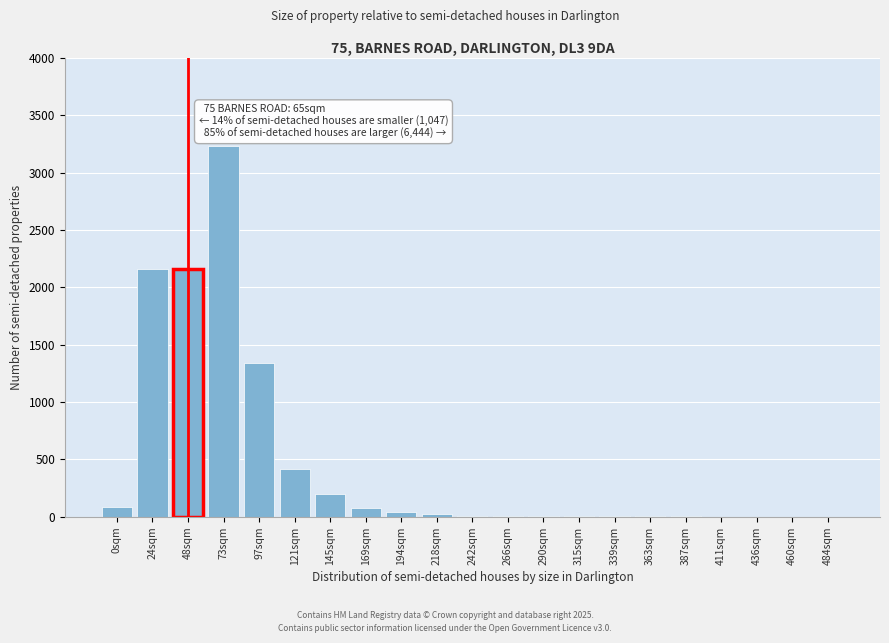

At which label is the value closest to 1615?

97sqm